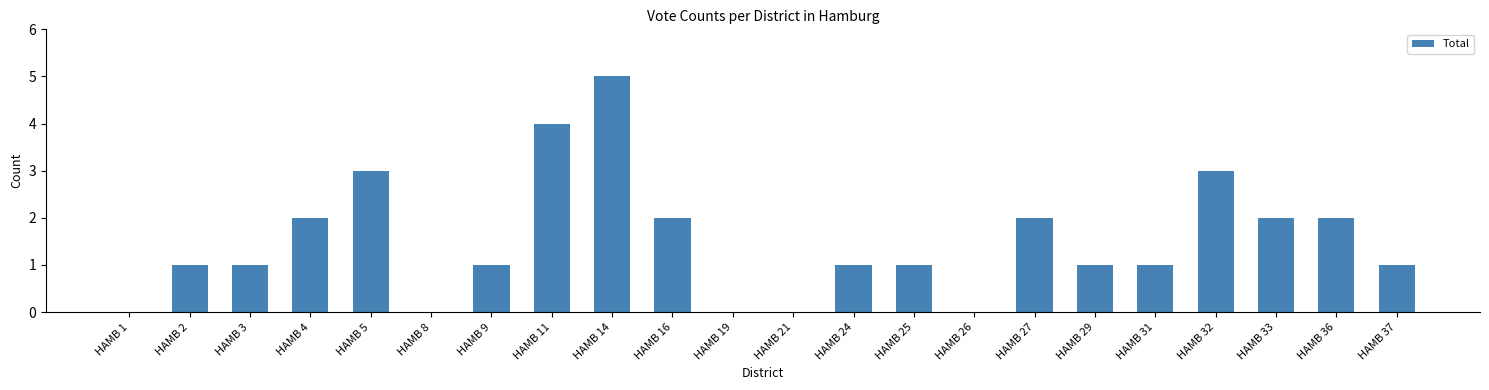

The chart shows a value of -3 at HAMB 19. True or false?

False